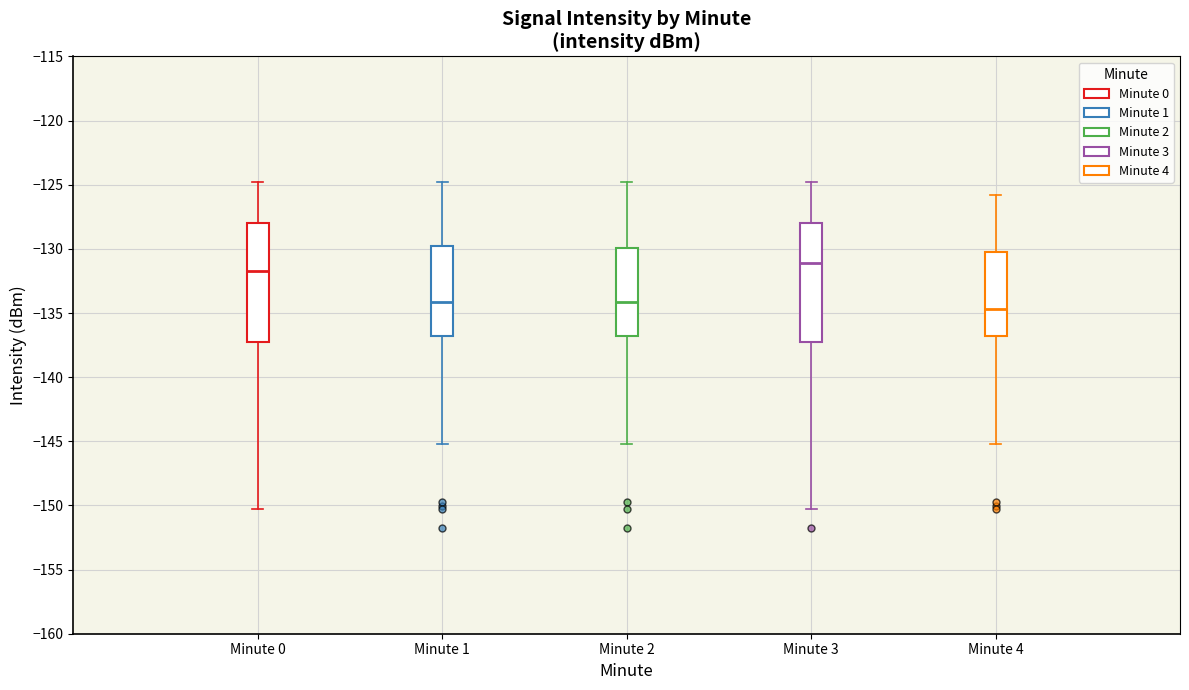

Where does the median line of the box for Minute 0 sit on the y-axis? The values are not printed on the chart, so give them approximately, as read against the axis.

-131.5